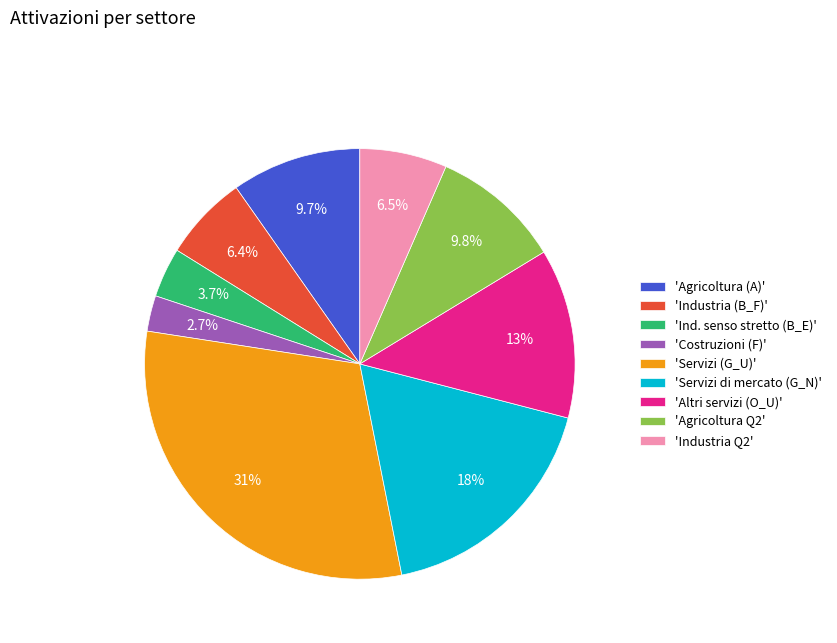

Which category has the smallest portion of the pie?

'Costruzioni (F)'